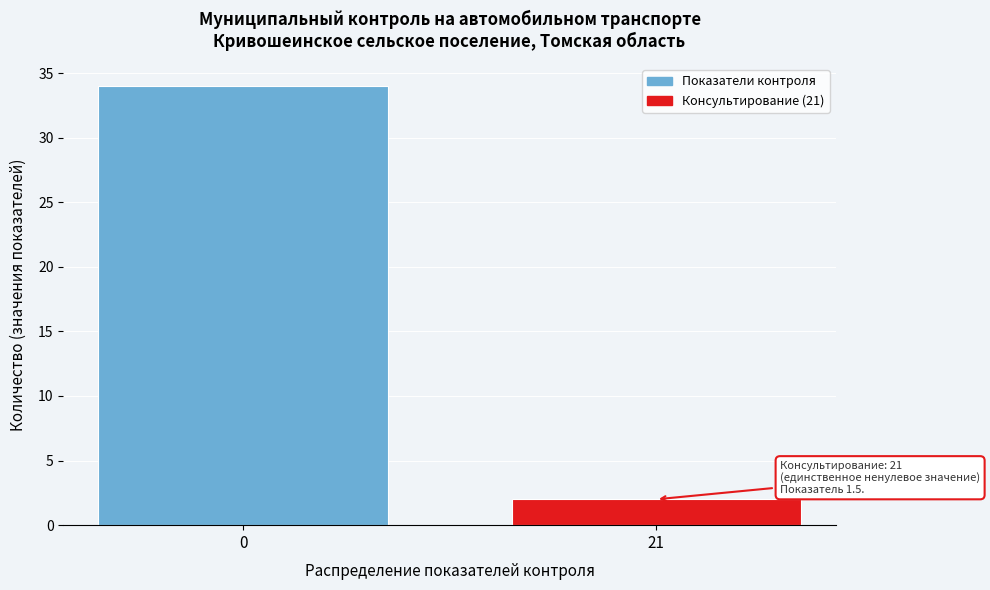

Reading left to right, transcribe all the data shown in this chart.

34	2